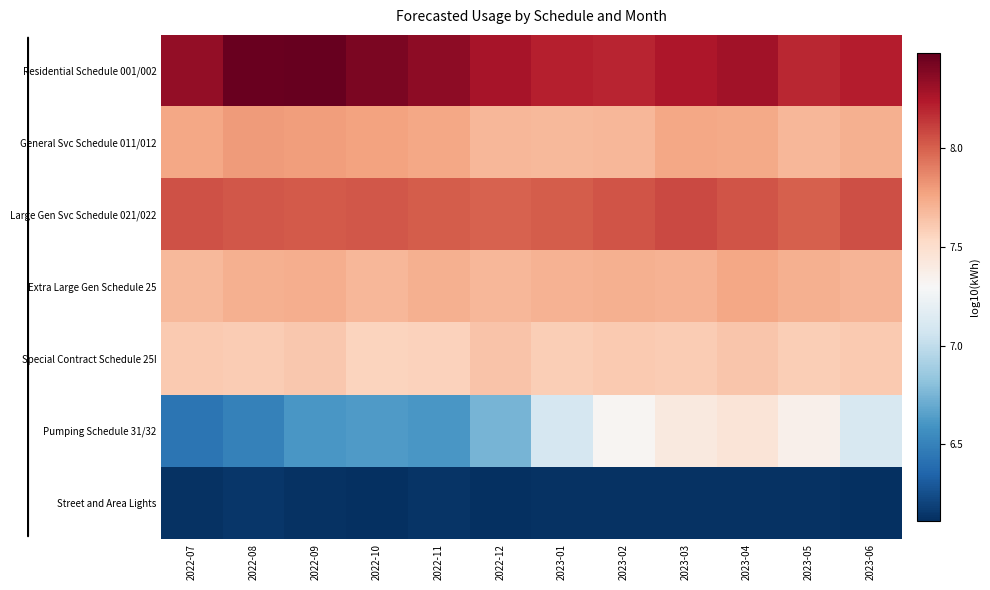

Reading left to right, list all the values displayed in this chart.

Residential Schedule 001/002: 2022-07=8.3	2022-08=8.5	2022-09=8.5	2022-10=8.4	2022-11=8.4	2022-12=8.3	2023-01=8.2	2023-02=8.2	2023-03=8.3	2023-04=8.3	2023-05=8.2	2023-06=8.2
General Svc Schedule 011/012: 2022-07=7.8	2022-08=7.8	2022-09=7.8	2022-10=7.8	2022-11=7.7	2022-12=7.7	2023-01=7.7	2023-02=7.7	2023-03=7.8	2023-04=7.7	2023-05=7.7	2023-06=7.7
Large Gen Svc Schedule 021/022: 2022-07=8.0	2022-08=8.0	2022-09=8.0	2022-10=8.0	2022-11=8.0	2022-12=8.0	2023-01=8.0	2023-02=8.0	2023-03=8.1	2023-04=8.0	2023-05=8.0	2023-06=8.1
Extra Large Gen Schedule 25: 2022-07=7.7	2022-08=7.7	2022-09=7.7	2022-10=7.7	2022-11=7.7	2022-12=7.7	2023-01=7.7	2023-02=7.7	2023-03=7.7	2023-04=7.7	2023-05=7.7	2023-06=7.7
Special Contract Schedule 25I: 2022-07=7.6	2022-08=7.6	2022-09=7.6	2022-10=7.6	2022-11=7.6	2022-12=7.6	2023-01=7.6	2023-02=7.6	2023-03=7.6	2023-04=7.6	2023-05=7.6	2023-06=7.6
Pumping Schedule 31/32: 2022-07=6.4	2022-08=6.5	2022-09=6.6	2022-10=6.6	2022-11=6.6	2022-12=6.7	2023-01=7.1	2023-02=7.3	2023-03=7.4	2023-04=7.4	2023-05=7.4	2023-06=7.1
Street and Area Lights: 2022-07=6.1	2022-08=6.1	2022-09=6.1	2022-10=6.1	2022-11=6.1	2022-12=6.1	2023-01=6.1	2023-02=6.1	2023-03=6.1	2023-04=6.1	2023-05=6.1	2023-06=6.1